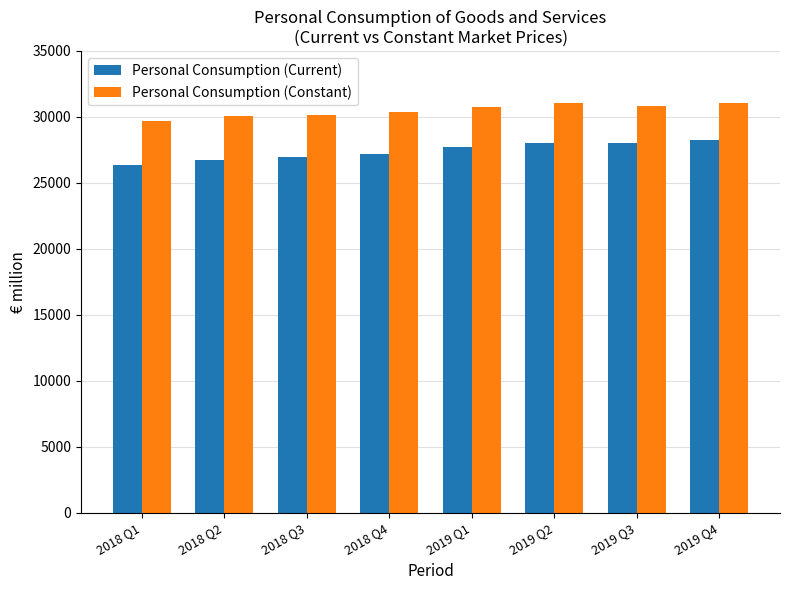

Is the value of Personal Consumption (Constant) at 2019 Q2 greater than the value of Personal Consumption (Current) at 2018 Q1?

Yes